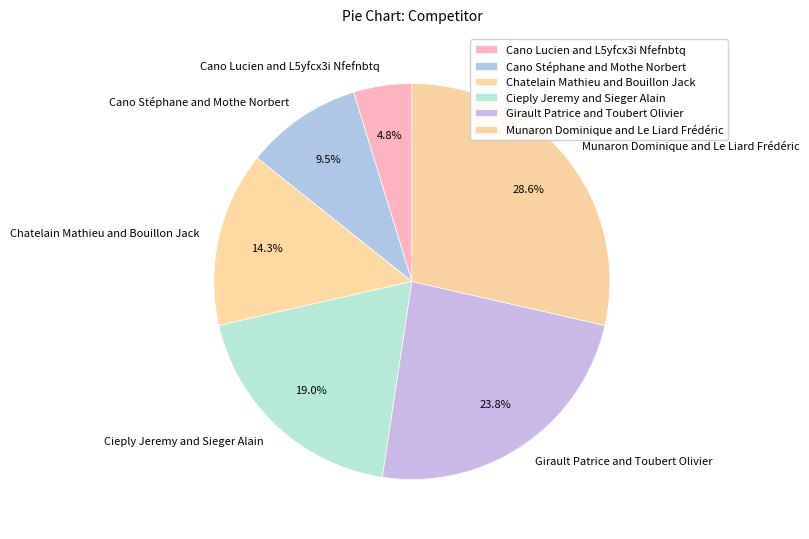

To the nearest percent, what is the average slice percentage?

17%